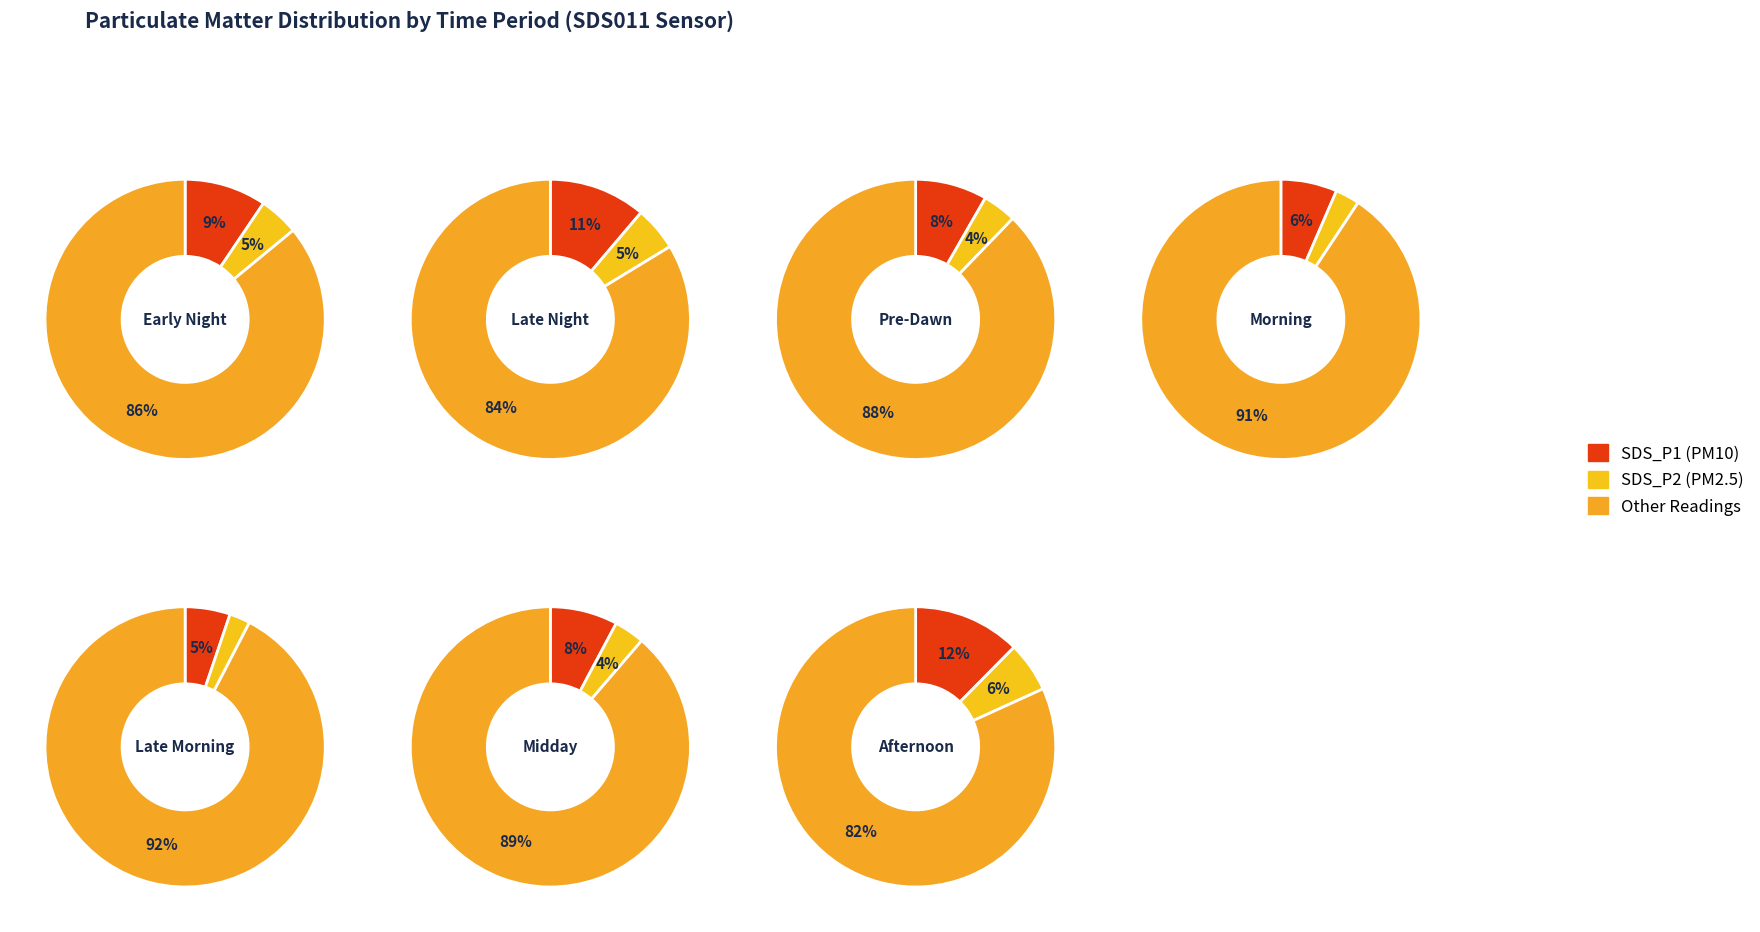

To the nearest percent, what portion does 25 represent?

3%